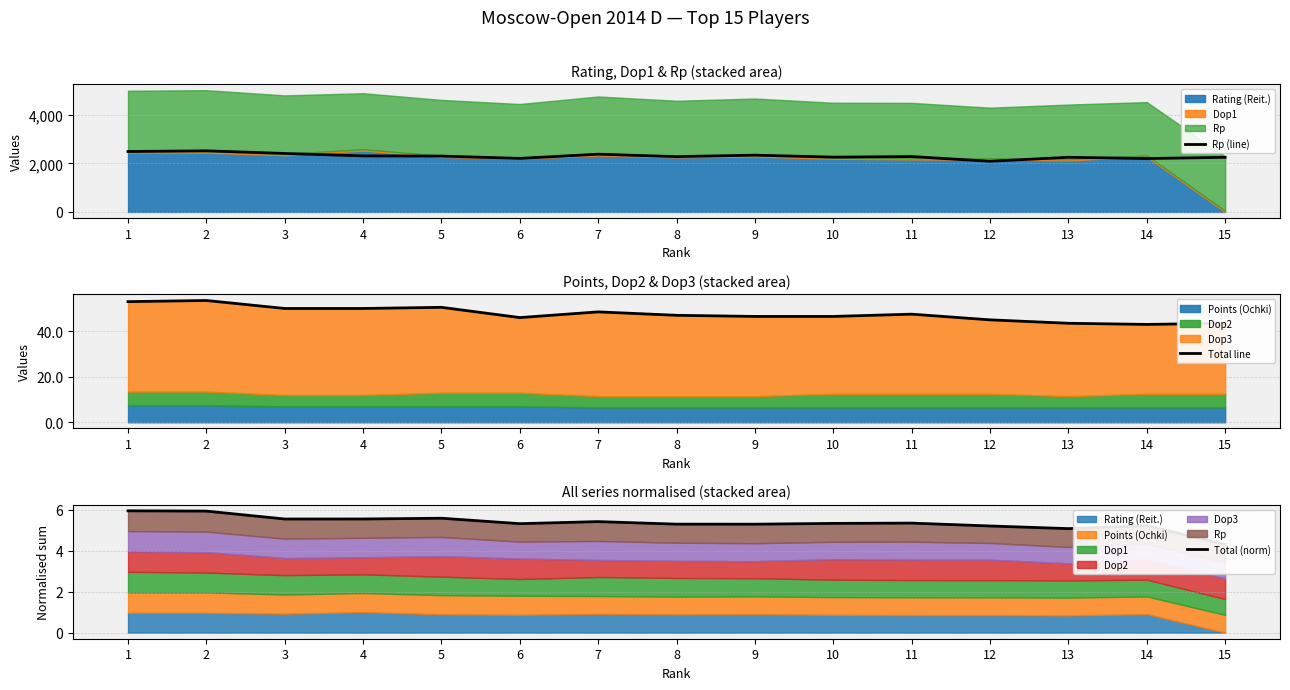

What is the difference between the maximum and minimum values in the Total (norm) series?

1.6